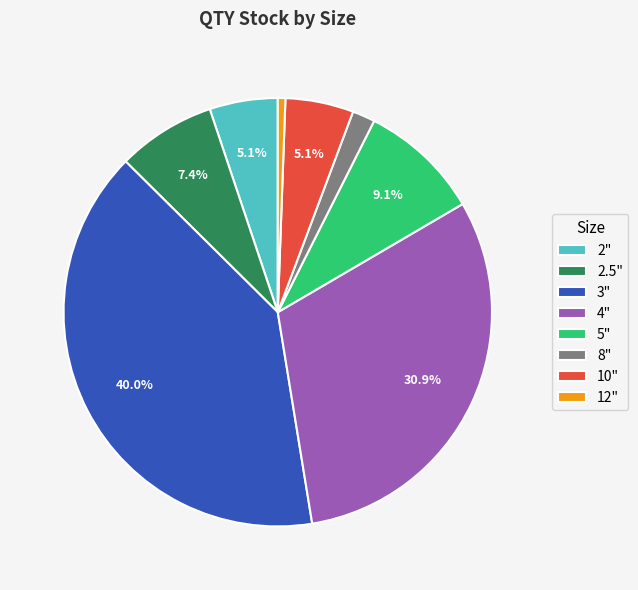

Which has a higher value, 8" or 2.5"?

2.5"